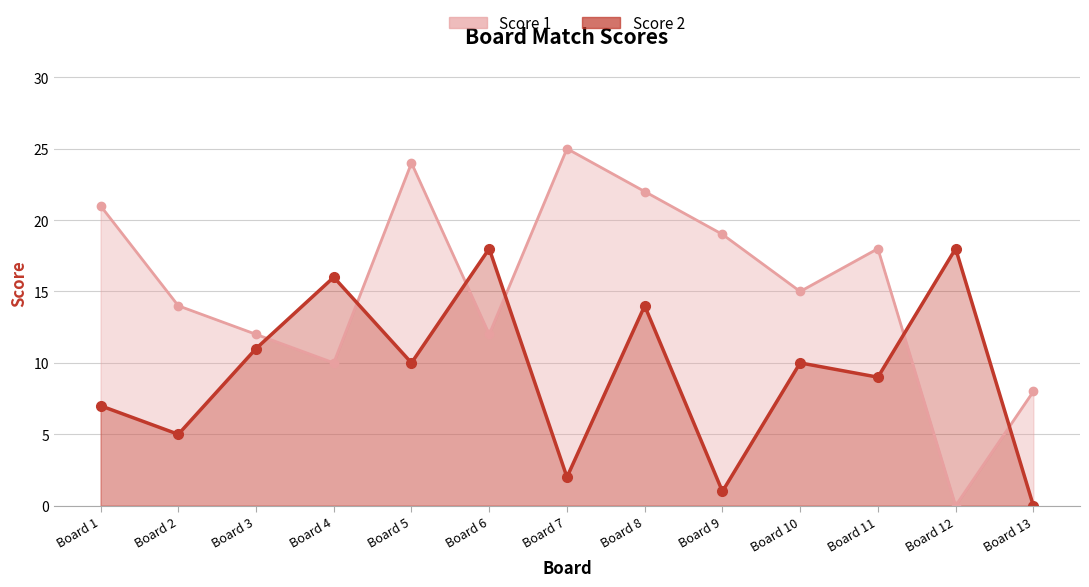

Is it true that Score 1 equals 18 at Board 11?

True